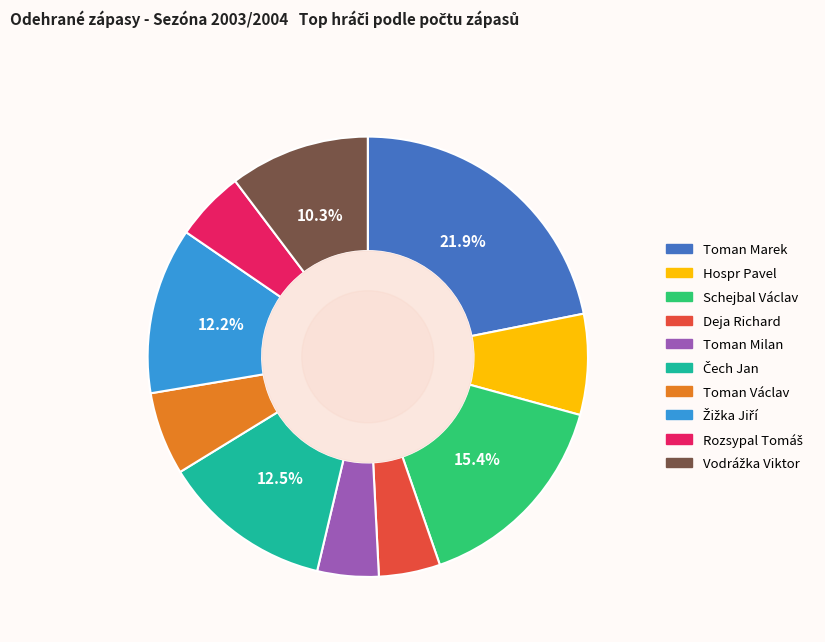

True or false: Deja Richard accounts for 5% of the total.

True